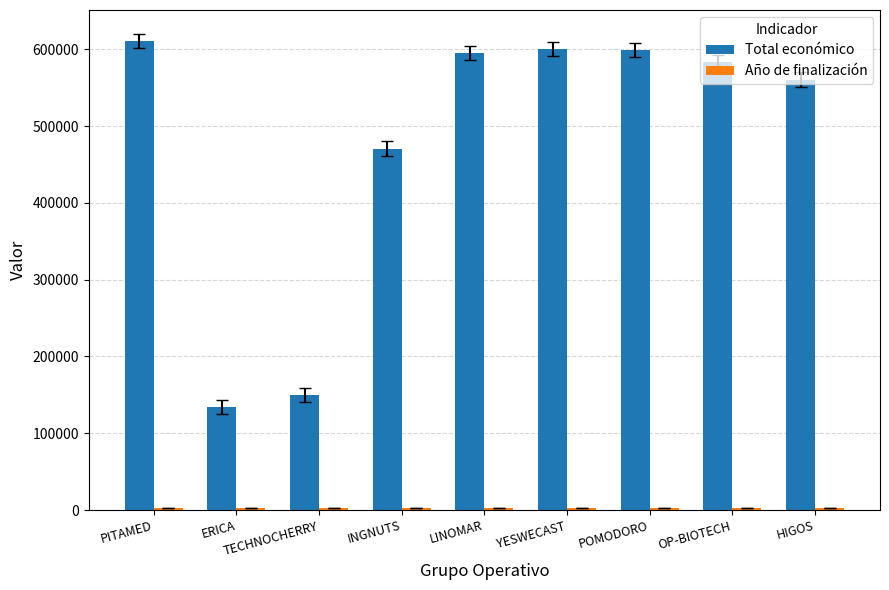

What is the difference between the second highest and second lowest values in the Total económico series?

449842